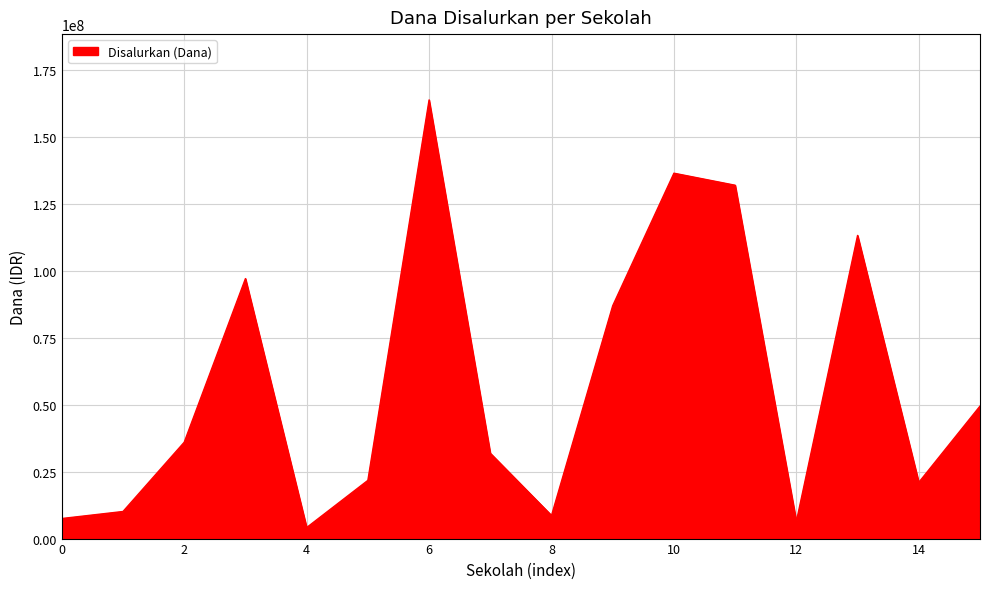

What is the maximum value shown in the chart?

163875000